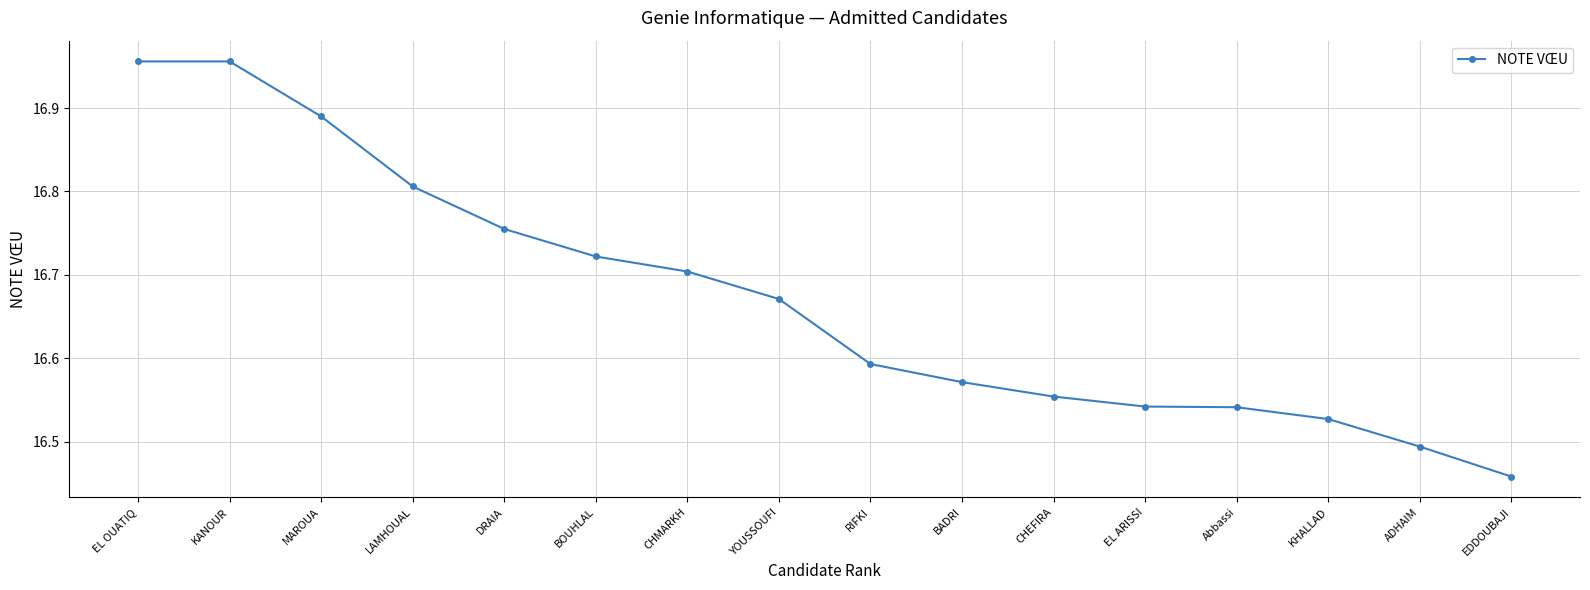

The value at LAMHOUAL is 24.6. True or false?

False